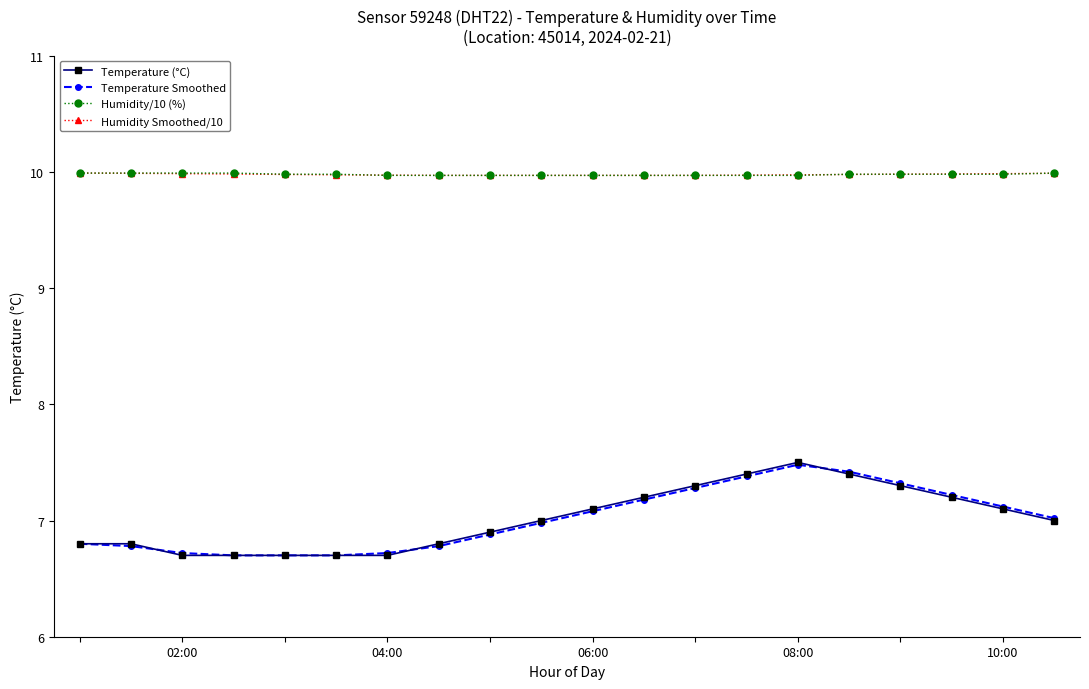

What is the maximum value for Temperature Smoothed?

7.5